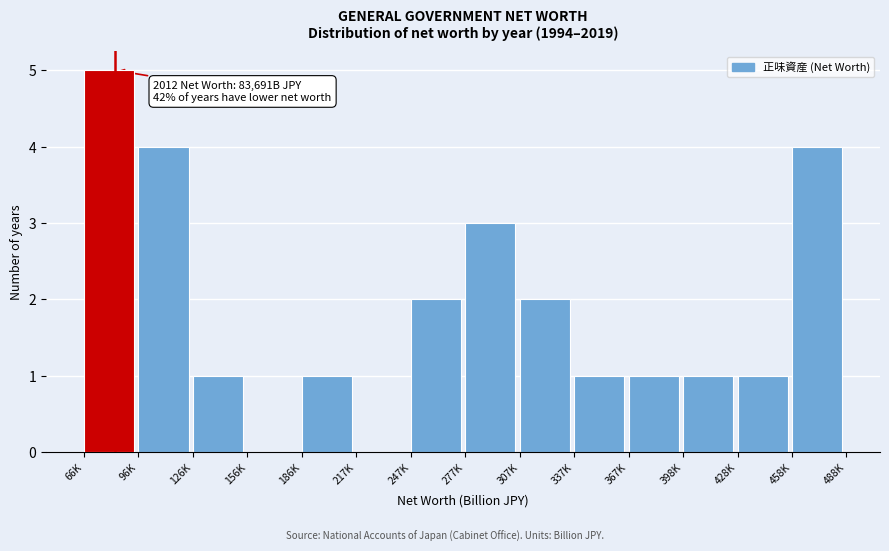

Reading right to left, transcribe all the data shown in this chart.

458K=4	428K=1	398K=1	367K=1	337K=1	307K=2	277K=3	247K=2	217K=0	186K=1	156K=0	126K=1	96K=4	66K=5